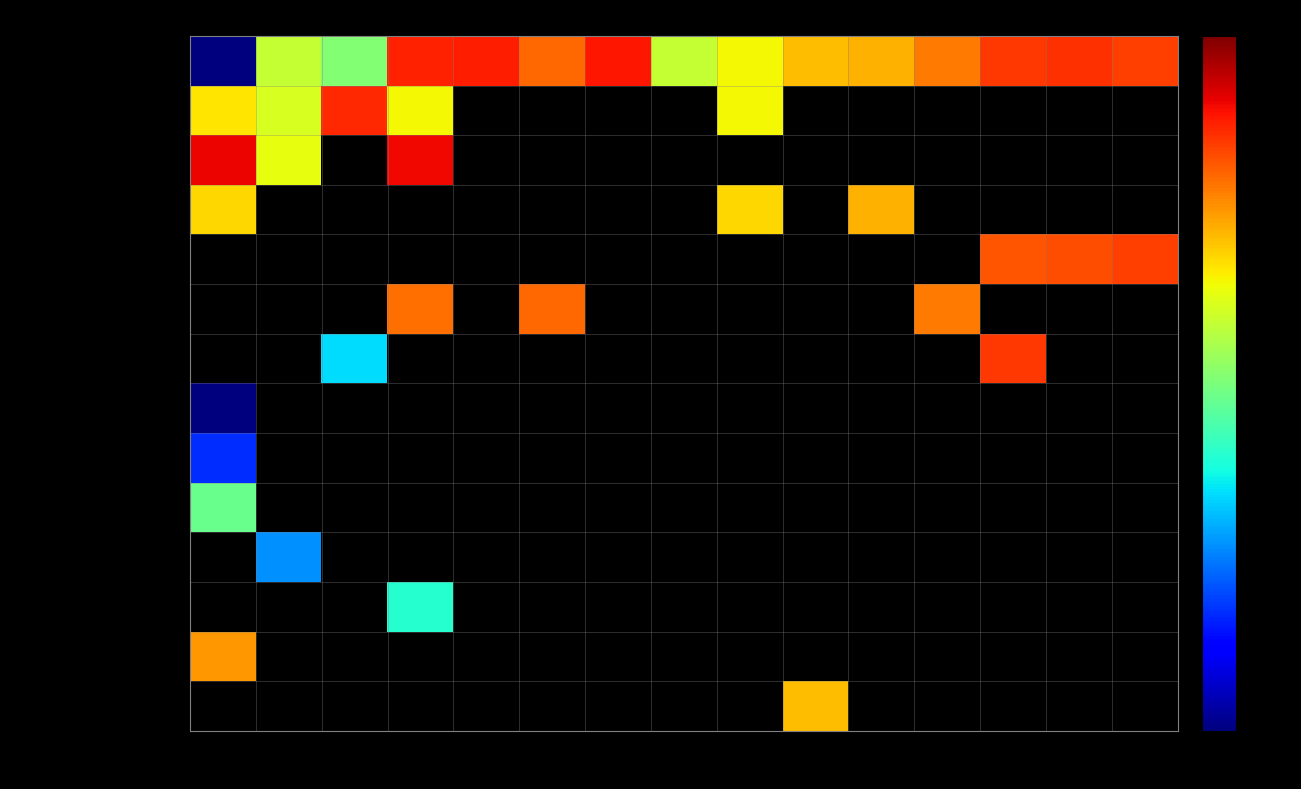

At how many categories does at least one series exceed 24?

9